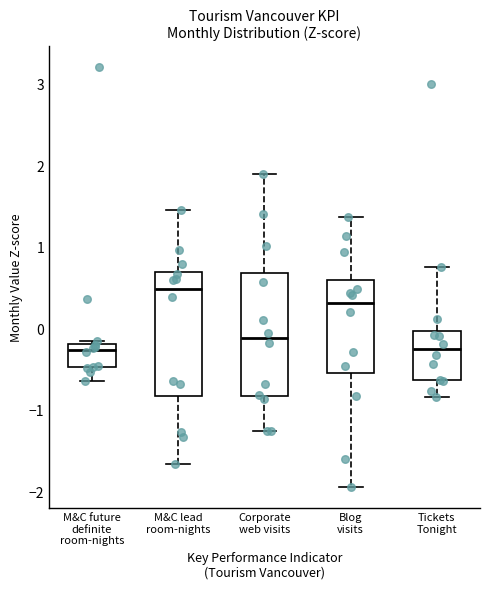

Where does the lower whisker of the box for Corporate web visits end on the y-axis? The values are not printed on the chart, so give them approximately, as read against the axis.

-1.3